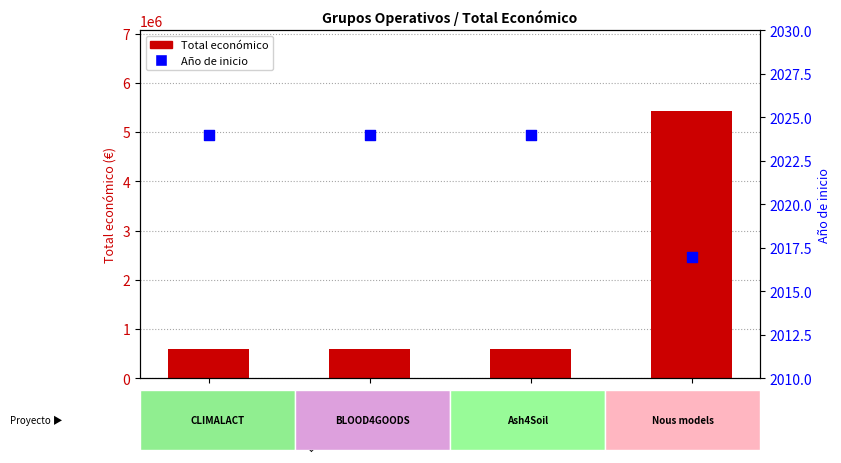

At how many categories does at least one series exceed 5217923?

1